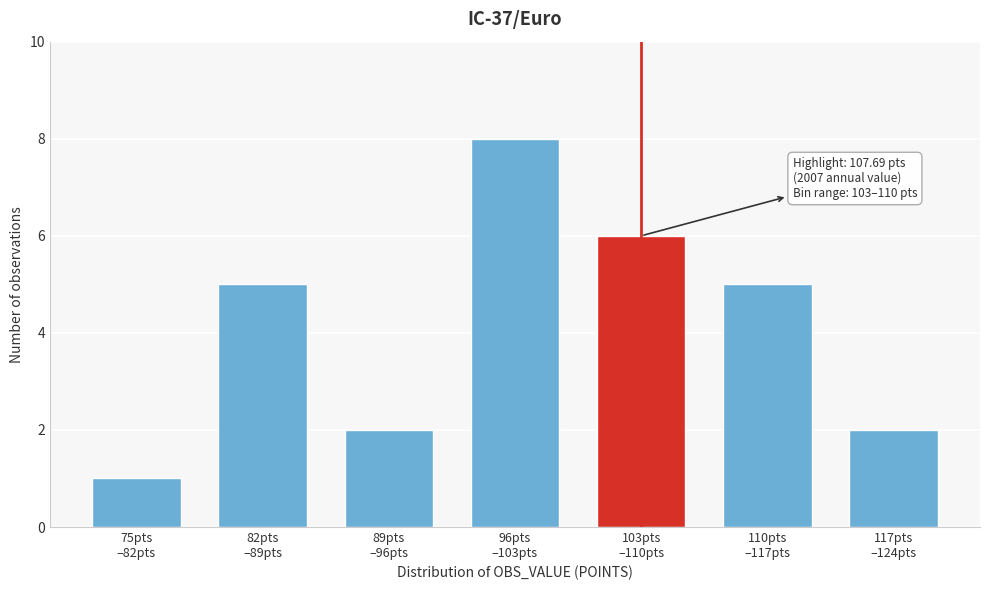

Reading right to left, what are all the values shown in this chart?

2	5	6	8	2	5	1